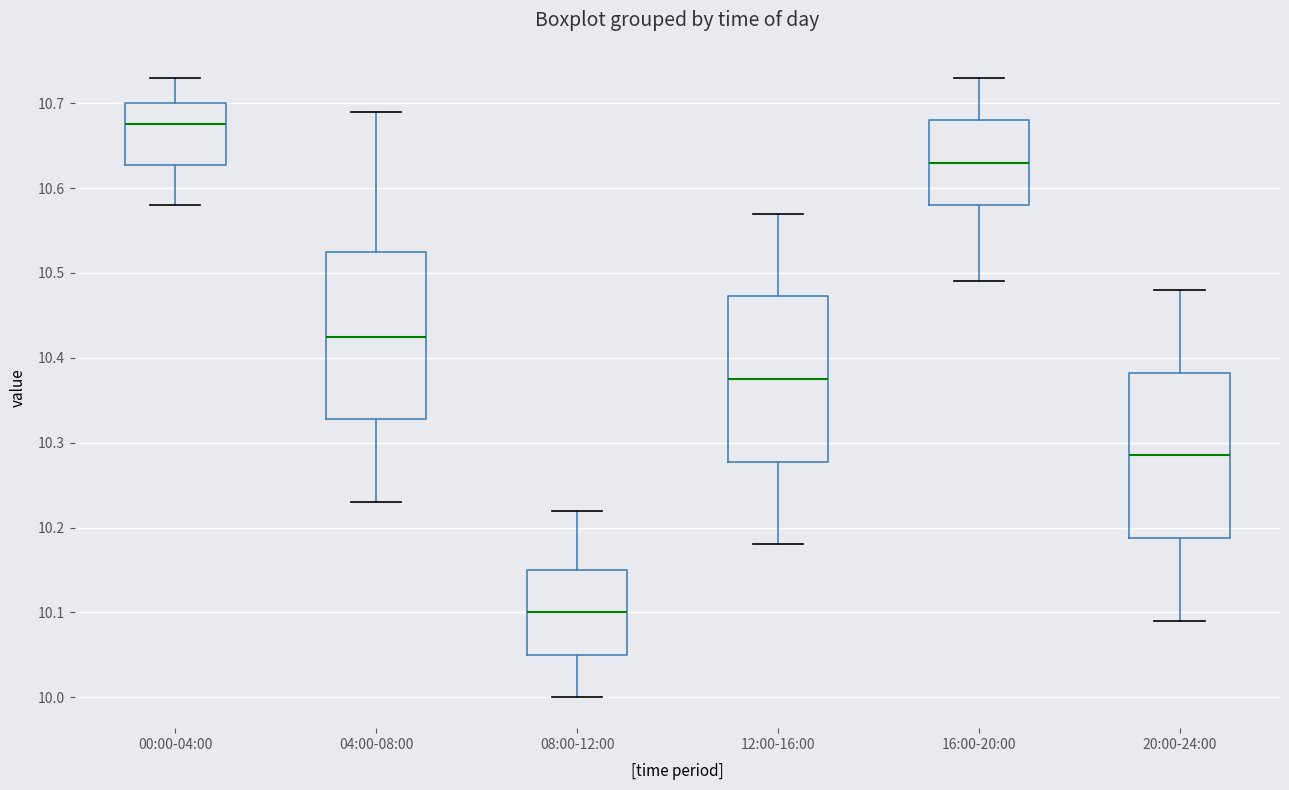

Where does the lower whisker of the box for 16:00-20:00 end on the y-axis? The values are not printed on the chart, so give them approximately, as read against the axis.

10.49